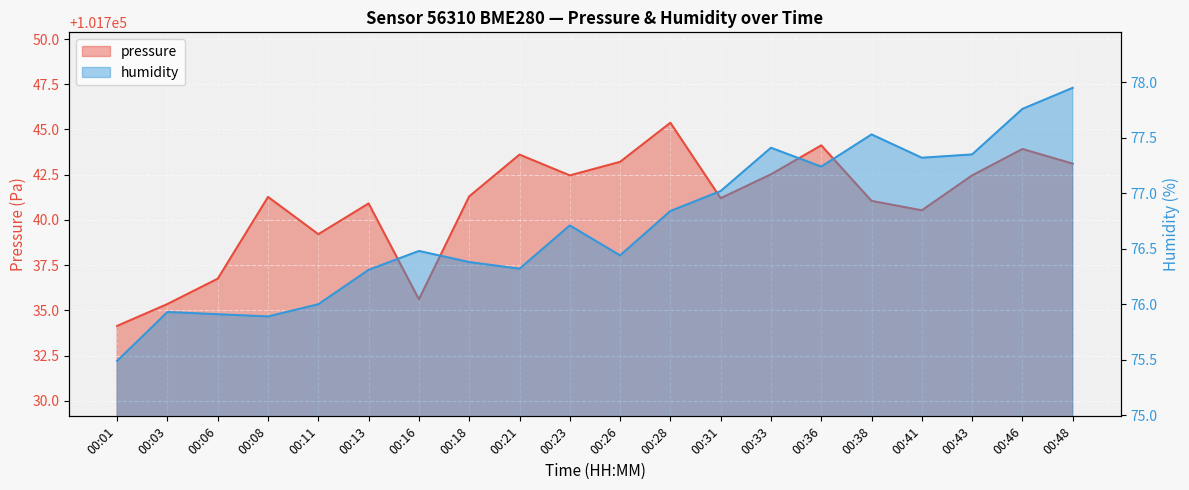

What is the difference between the highest and lowest values at 00:48?

101665.2